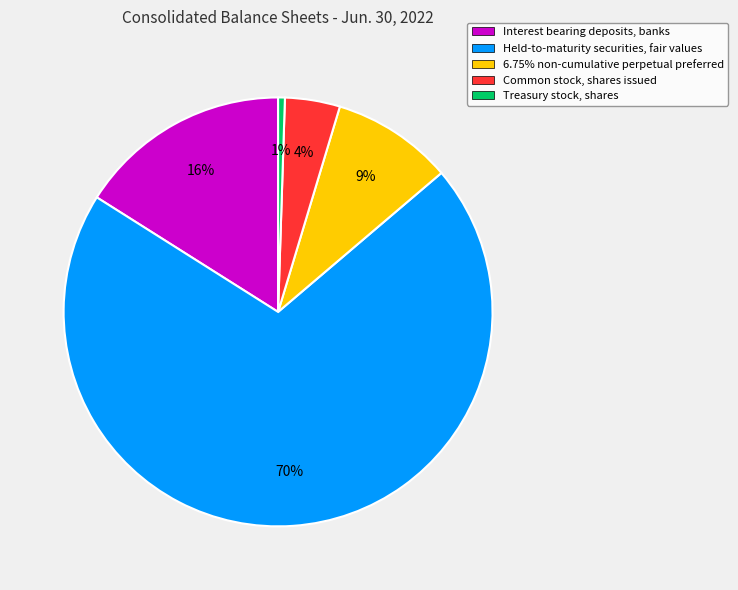

Which category has the smallest portion of the pie?

Treasury stock, shares